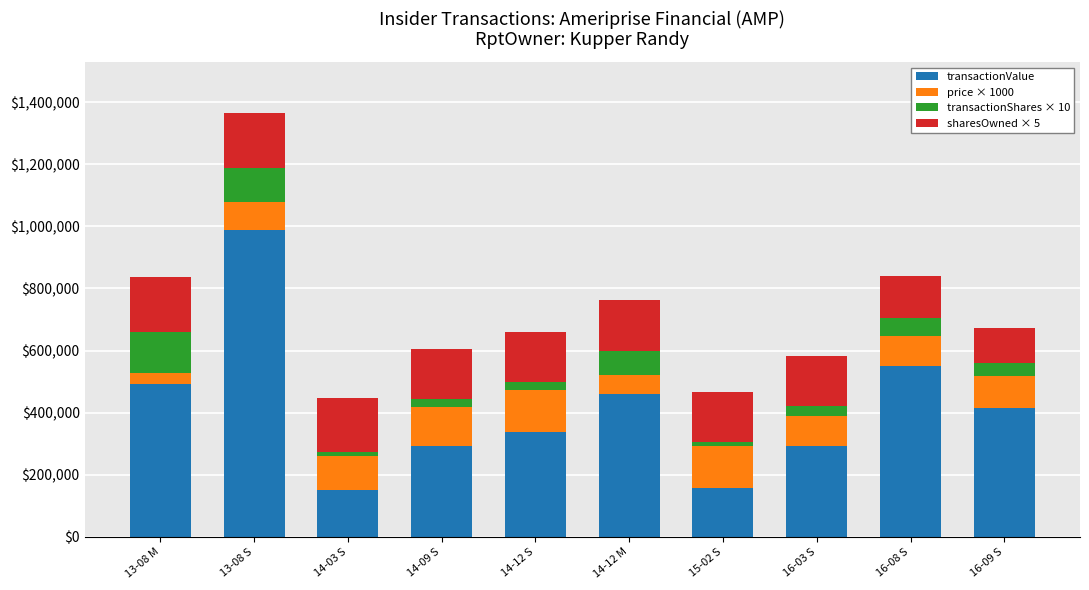

How many series are shown in this chart?

4